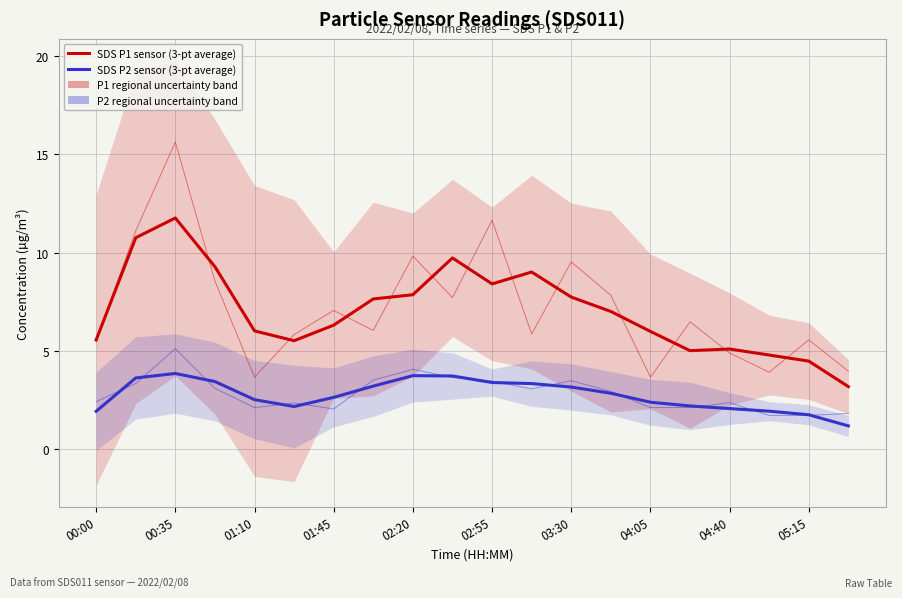

What is the highest value of the SDS P1 sensor (3-pt average) series?

11.8